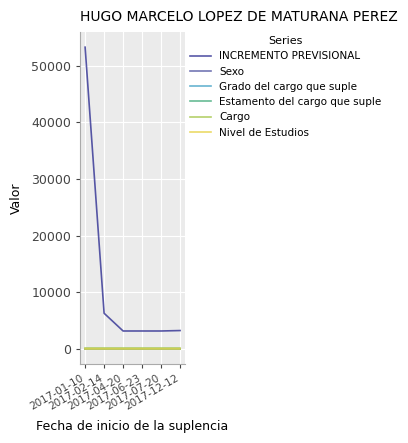

The Estamento del cargo que suple series shows 0 at 2017-01-10. True or false?

False